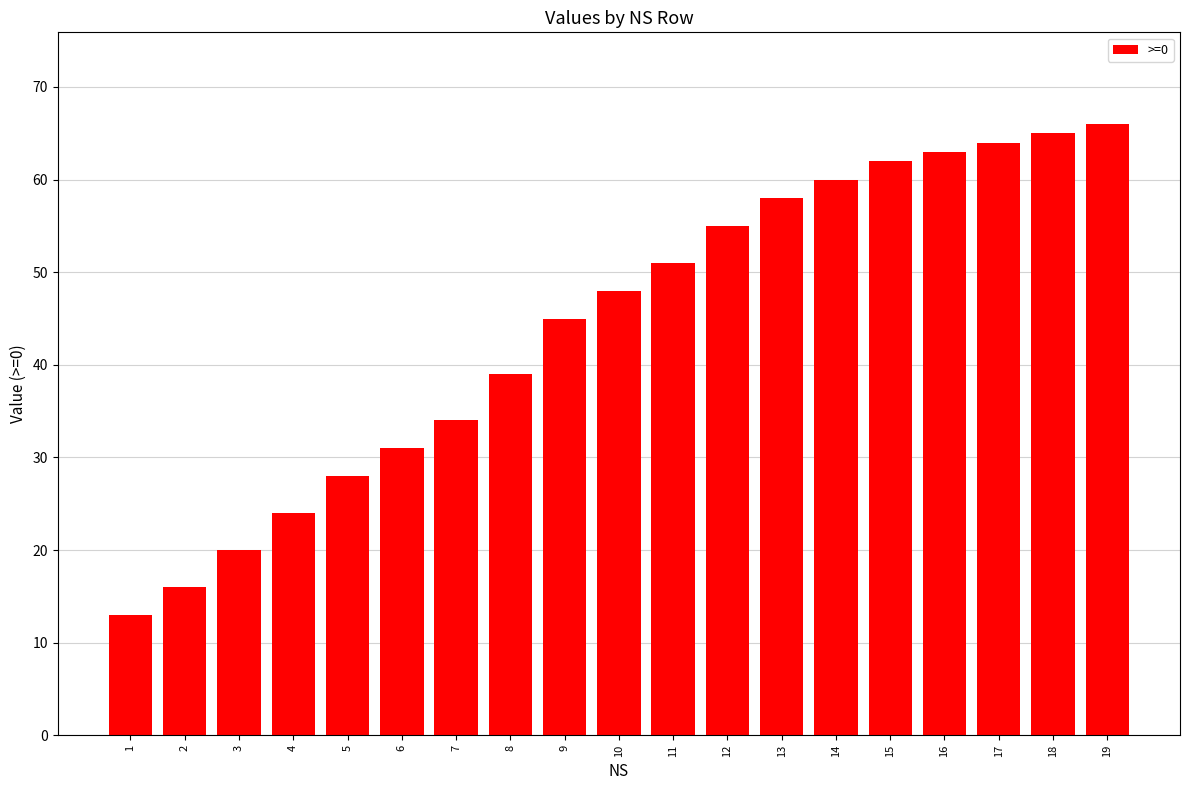

What value does the data have at 14, to the nearest 5?

60